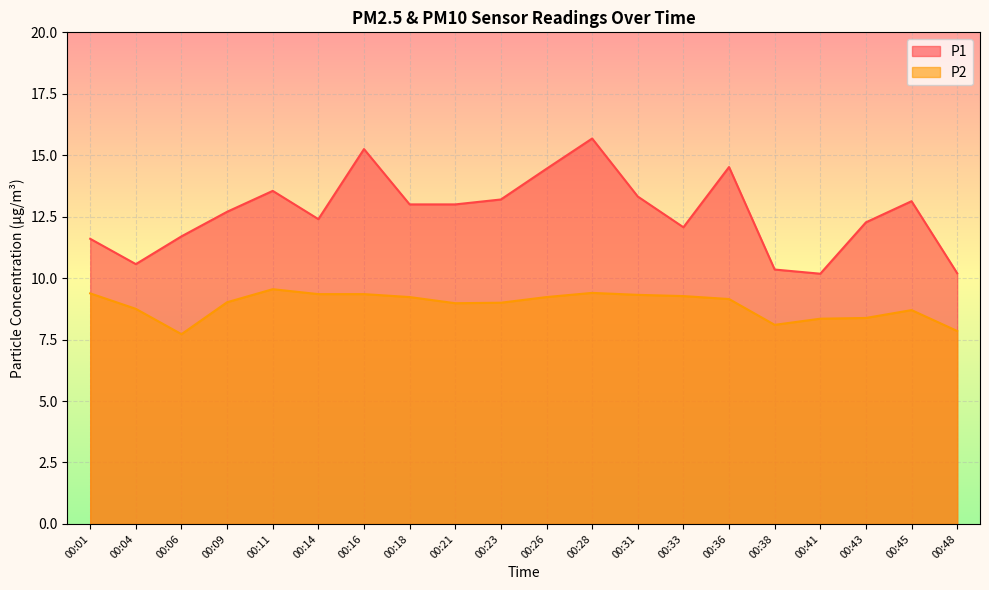

At which category is the sum across all series the highest?

00:28